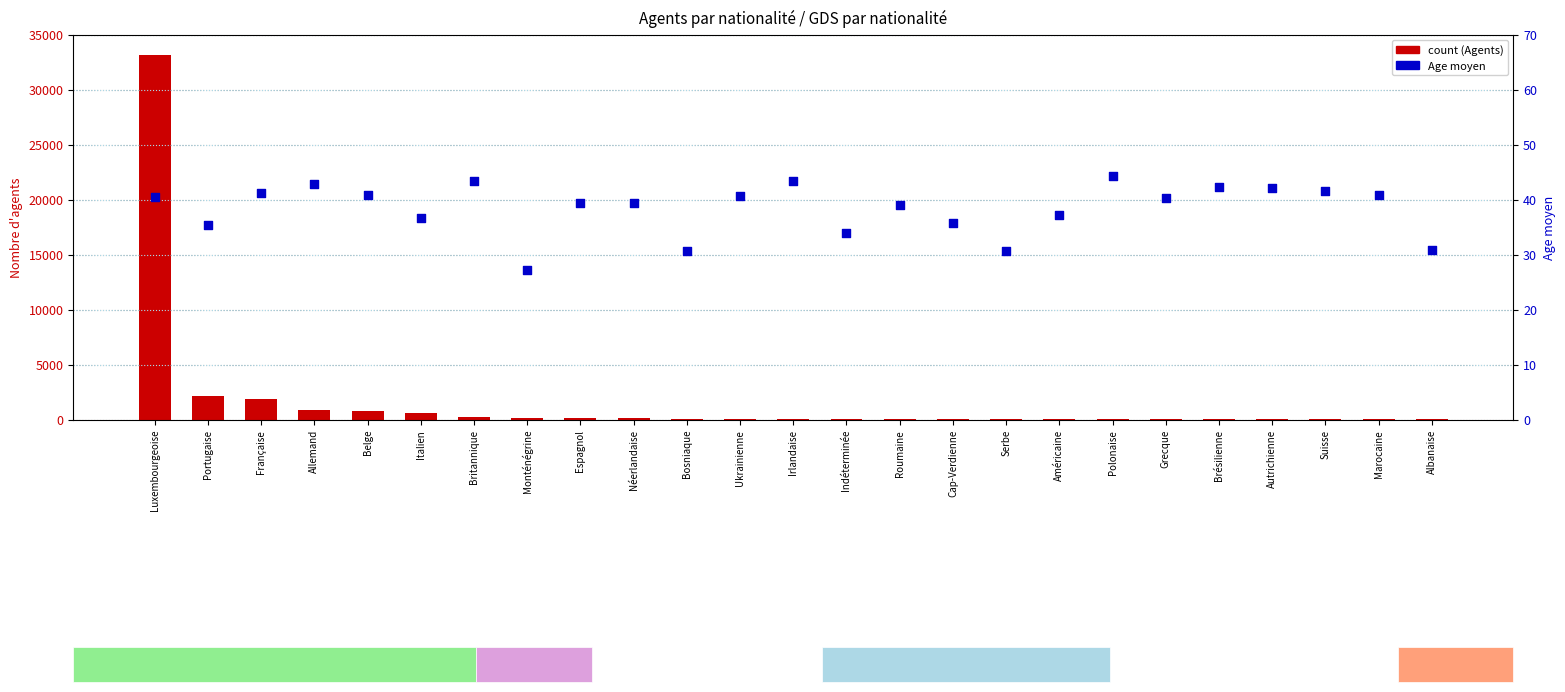

Is the value of Agents at Ukrainienne greater than the value of Age moyen at Albanaise?

Yes